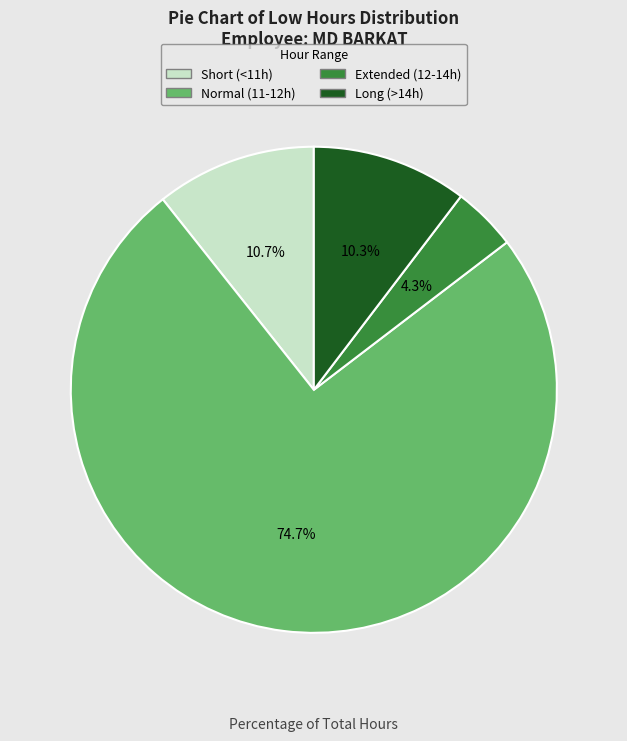

Count the number of slices in the pie.

4